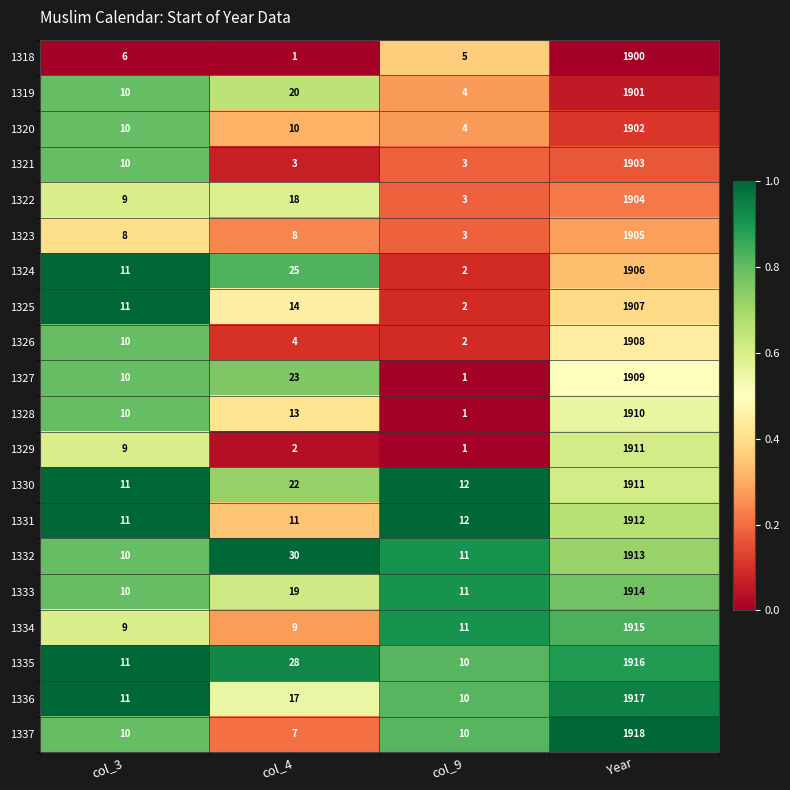

What is the difference between the maximum and minimum values in the 1336 series?

1907